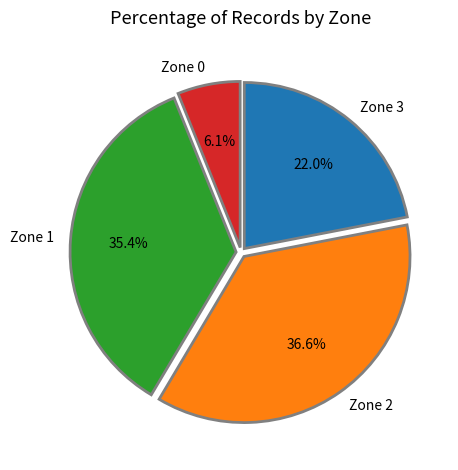

Between Zone 0 and Zone 3, which is larger?

Zone 3